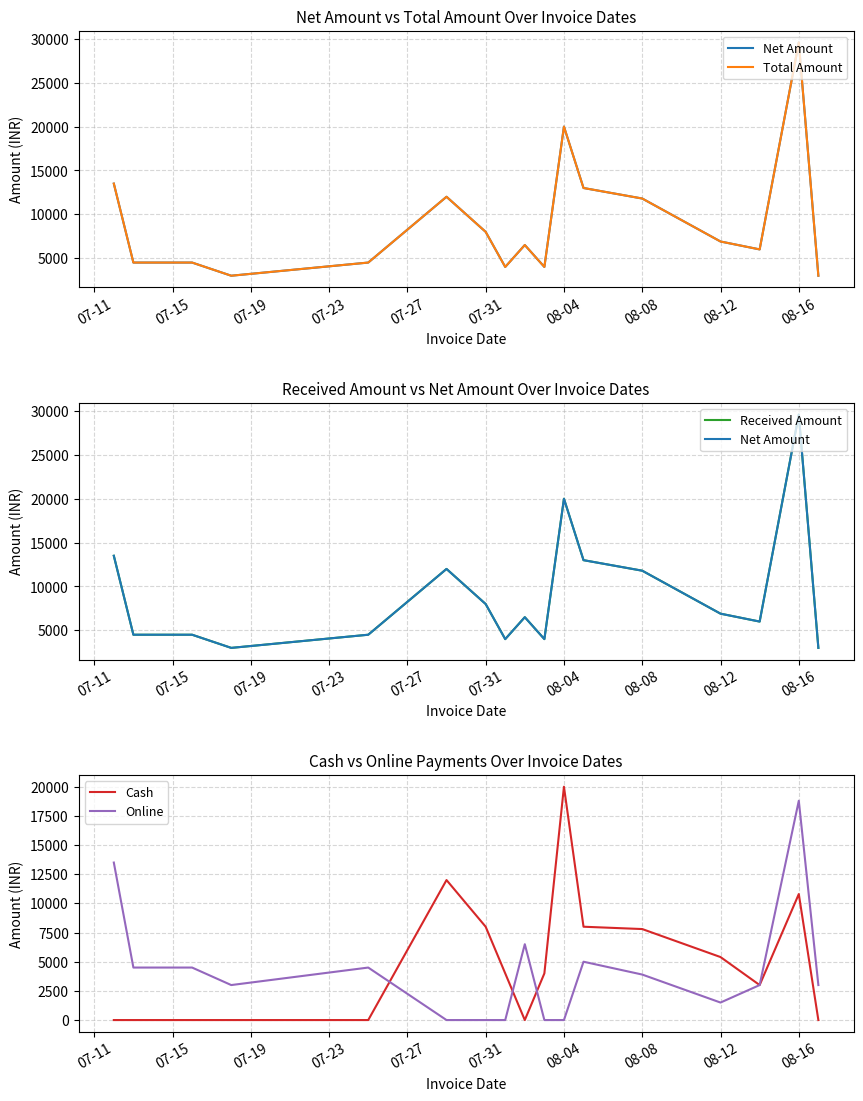

True or false: Online and Received Amount cross at least once.

False